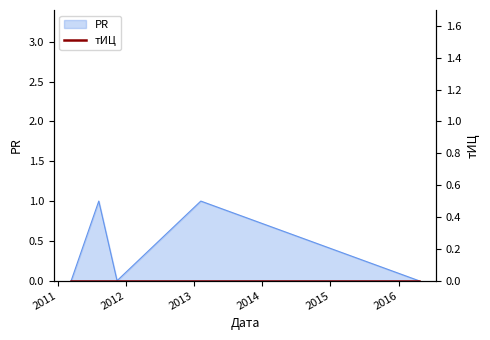

The value at 2016-04-19 is 0. True or false?

True